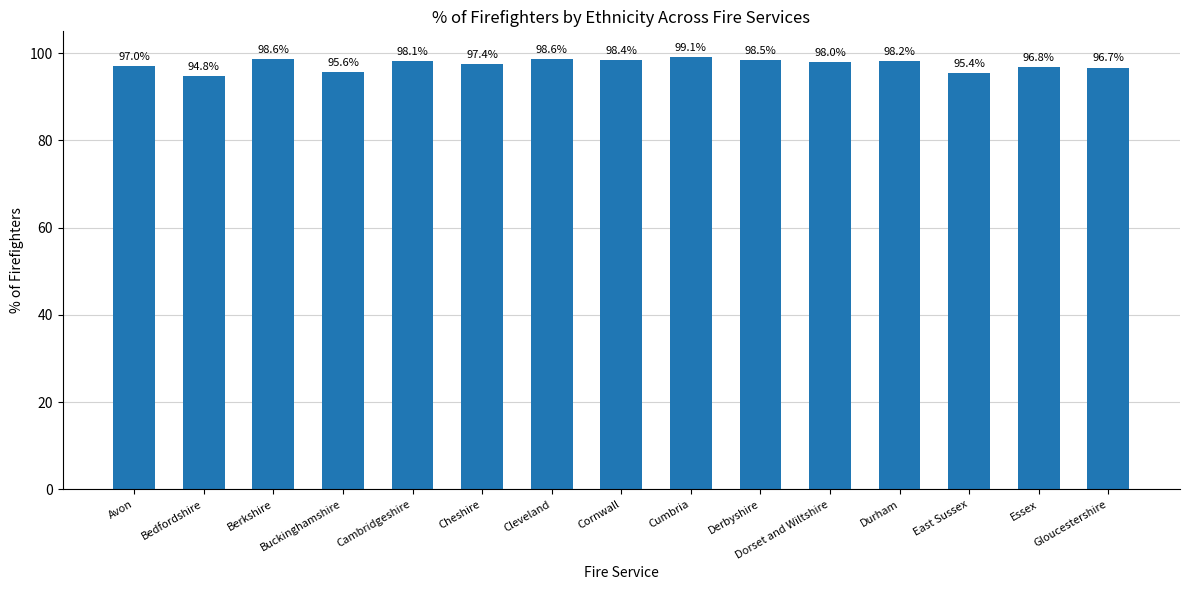

What is the difference between the maximum and minimum values?

4.3